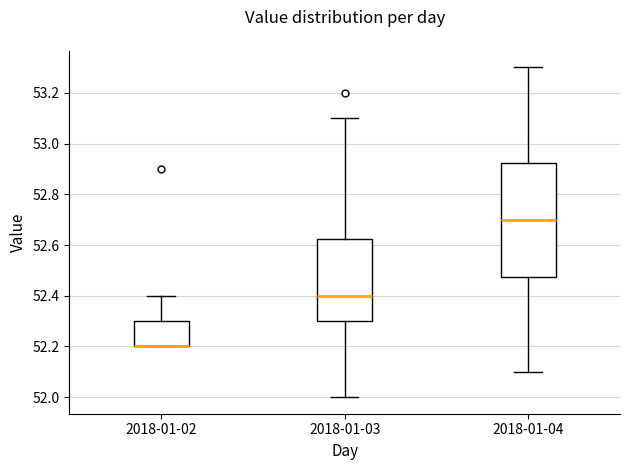

Reading left to right, transcribe this box plot: for each box, give where its median line is, the range the box spans, and where its two whiskers end, as read against the y-axis. The values are not printed on the chart, so give them approximately, as read against the axis.

2018-01-02: median 52.20 (drawn on the box's lower edge), box 52.20 to 52.30, whiskers 52.20 to 52.40
2018-01-03: median 52.40, box 52.30 to 52.62, whiskers 52.00 to 53.10
2018-01-04: median 52.70, box 52.48 to 52.92, whiskers 52.10 to 53.30